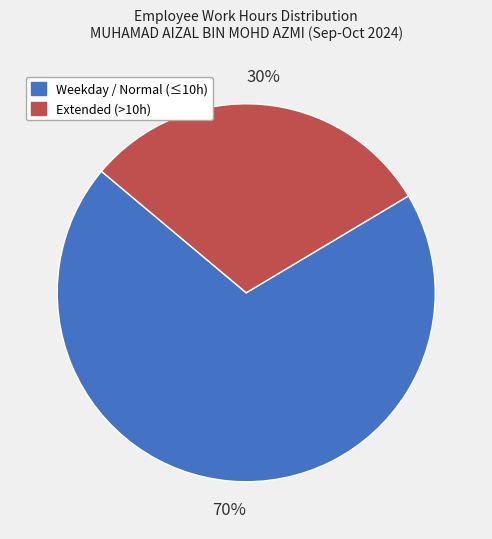

Is there any slice that represents more than half of the pie?

Yes